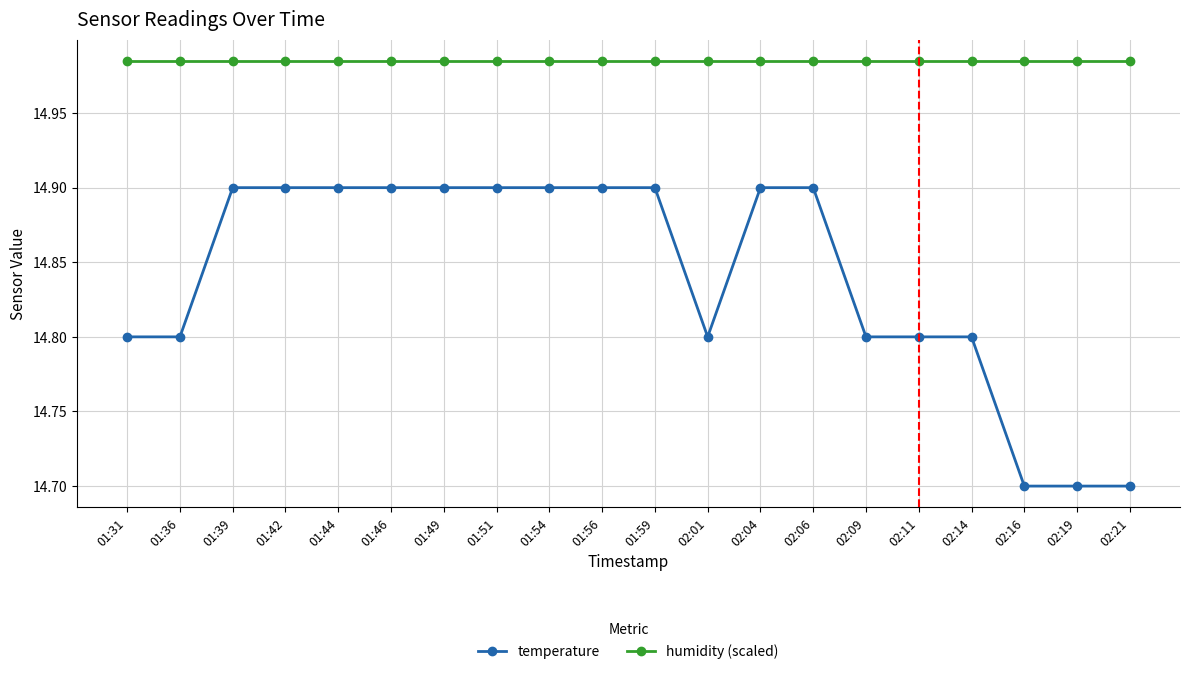

At how many categories does at least one series exceed 14?

20